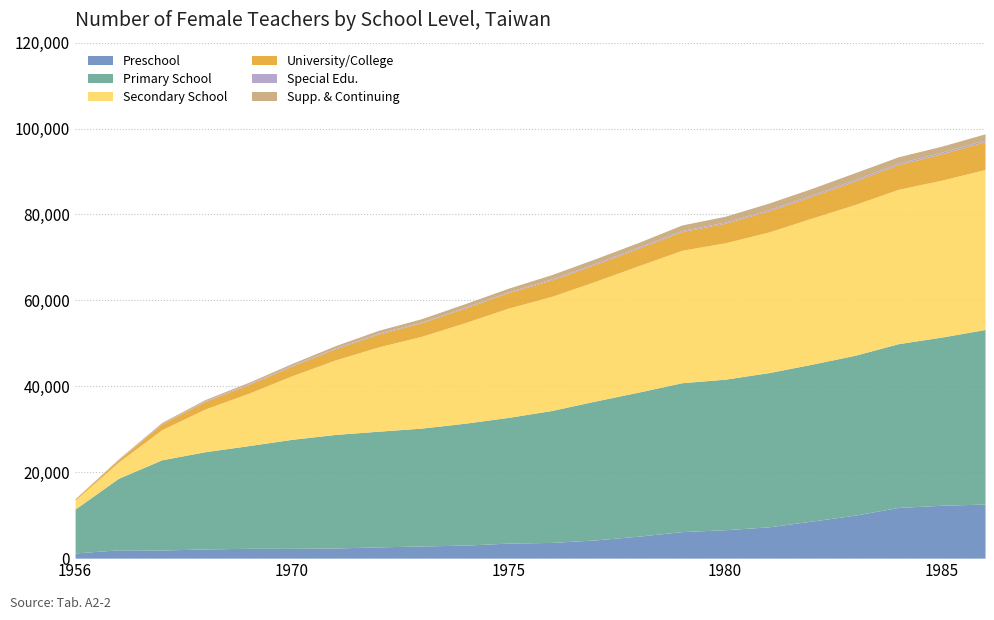

True or false: University/College and Primary School intersect in this chart.

False